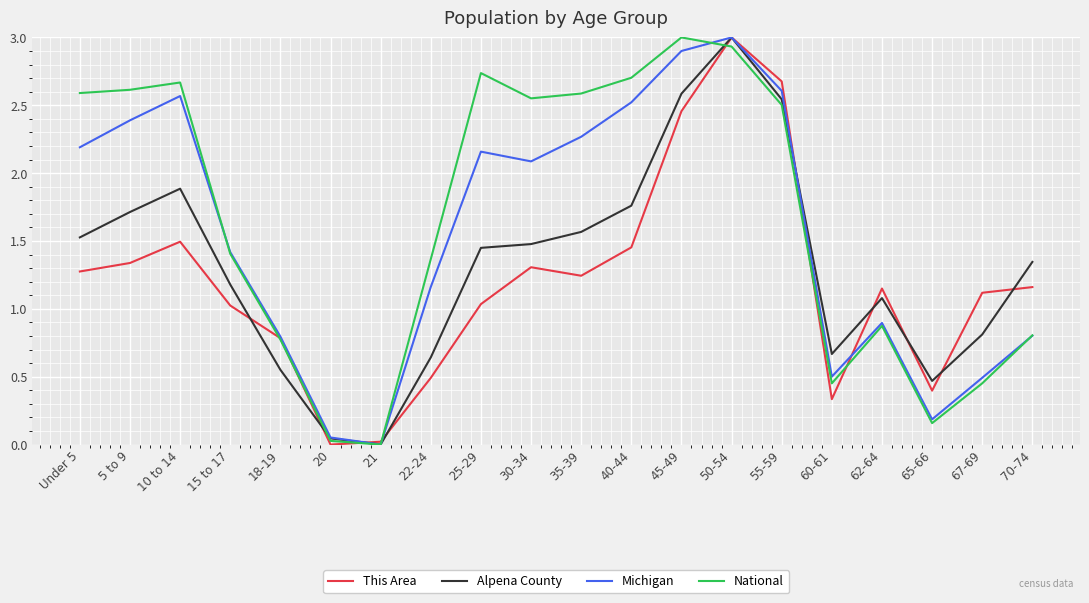

At which label does Alpena County reach its peak?

50-54